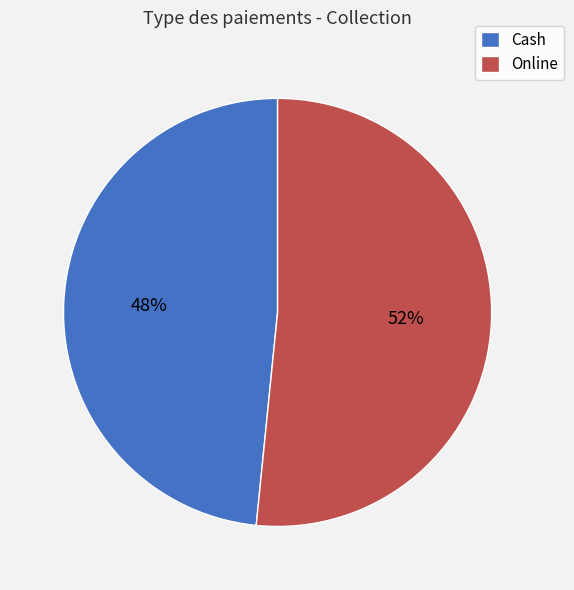

Combined, do Online and Cash account for over 50%?

Yes